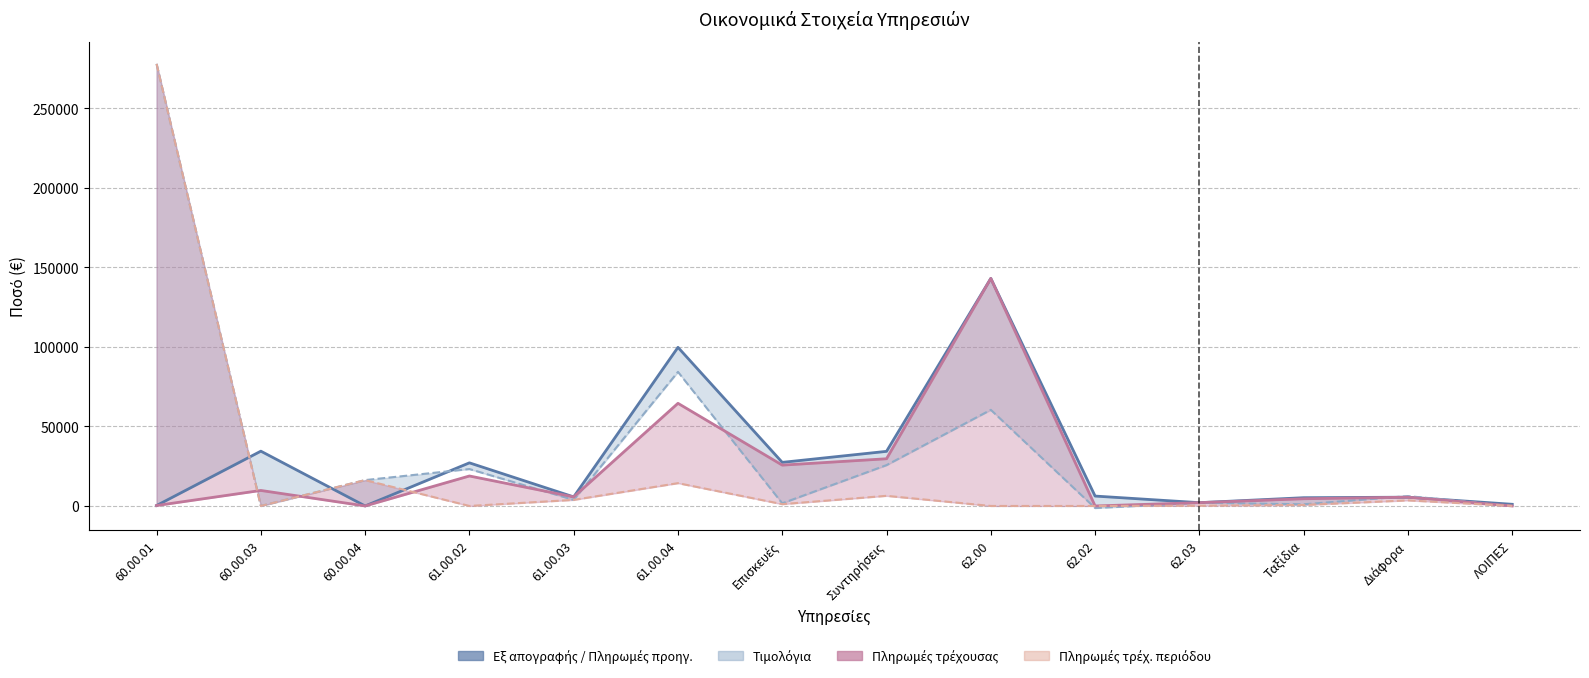

What is the label of the 14th point from the right?

60.00.01